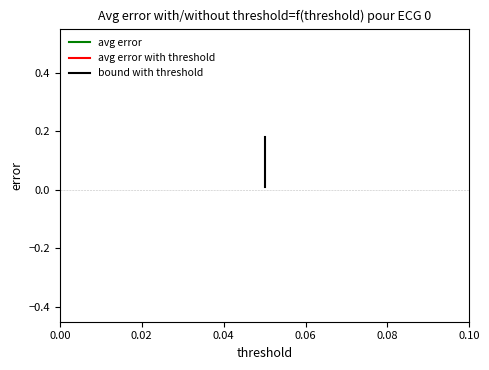

Between 0.00 and 0.02, which series saw the biggest shift?

bound with threshold